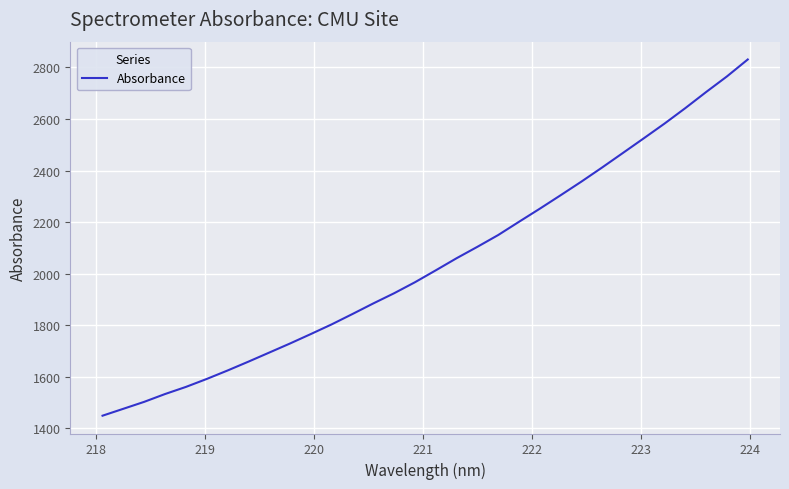

What is the difference between the maximum and minimum values?

1382.5